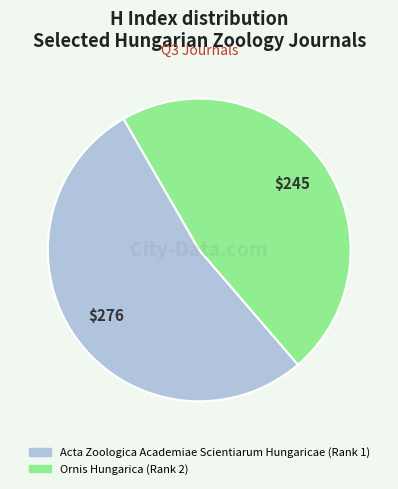

Is Ornis Hungarica (Rank 2) the majority of the pie?

No